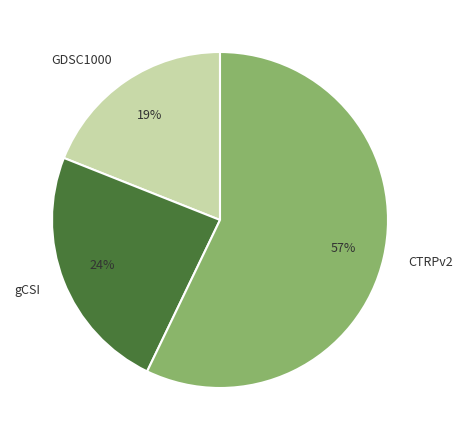

Which has a higher value, GDSC1000 or gCSI?

gCSI